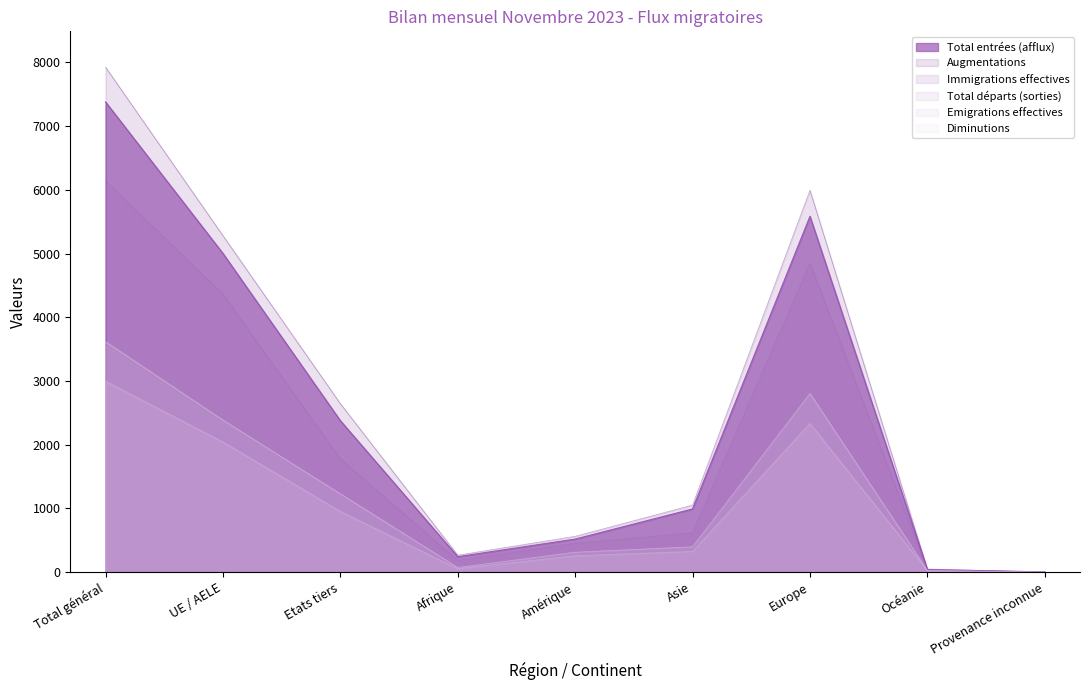

What is the difference between the Emigrations effectives values at Provenance inconnue and Asie?

321